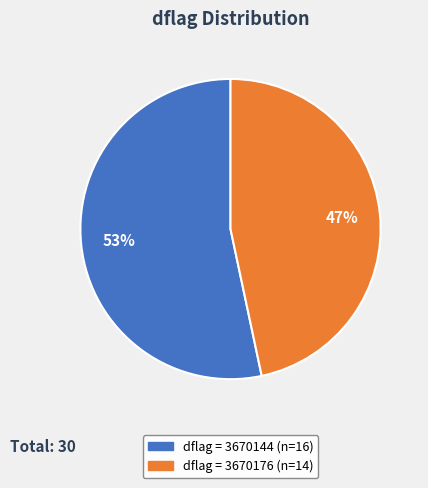

To the nearest percent, what is the average slice percentage?

50%